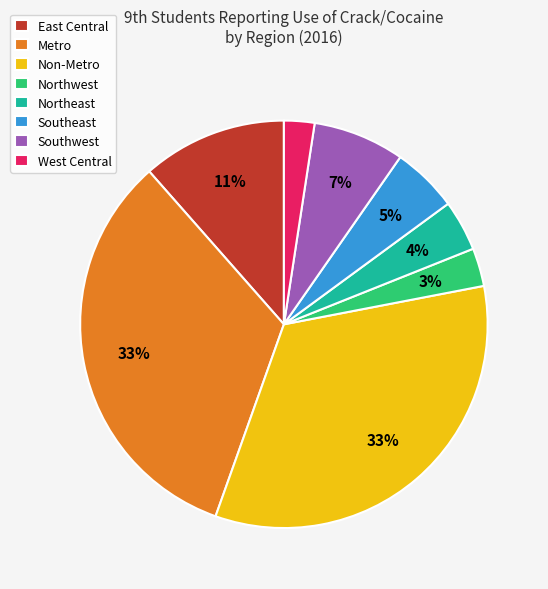

Combined, do Non-Metro and Northeast account for over 50%?

No